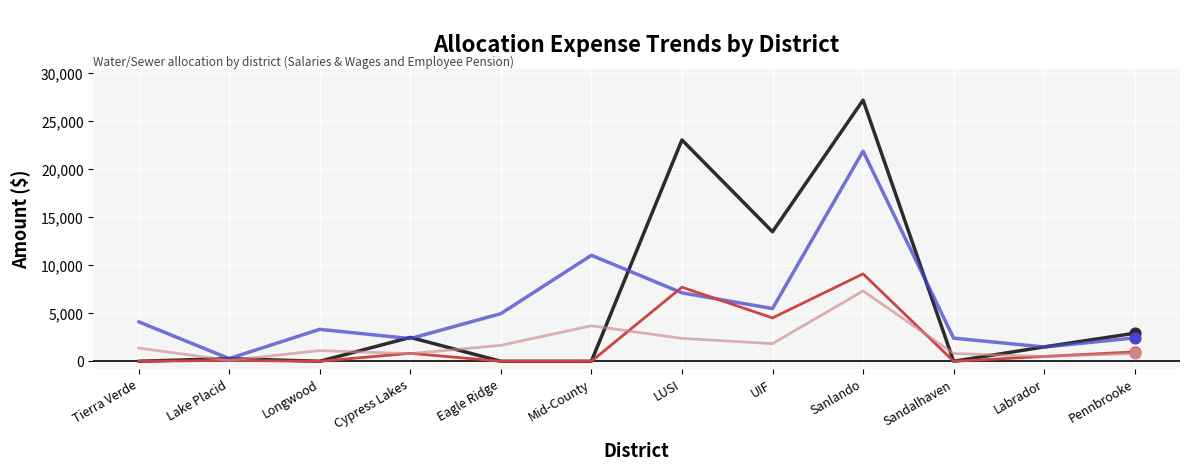

At which category is the sum across all series the highest?

Sanlando